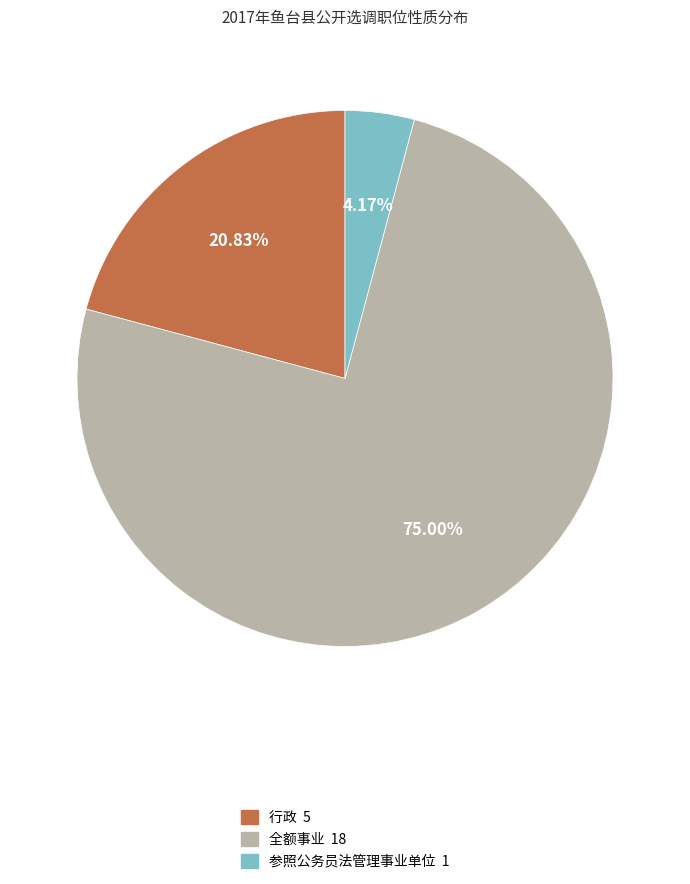

The 行政 slice represents 30% of the pie. True or false?

False